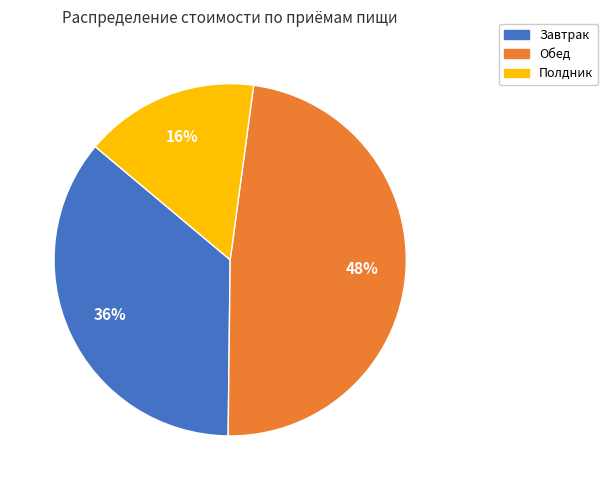

How many segments does this pie chart have?

3